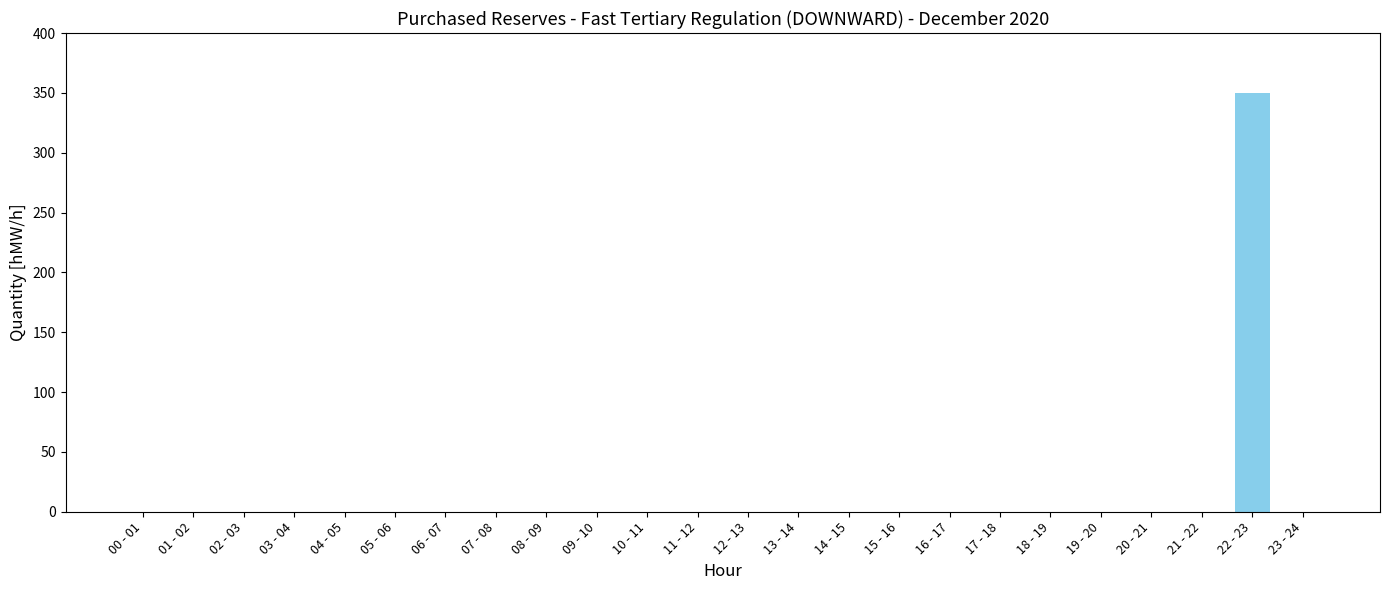

How many series are shown in this chart?

1